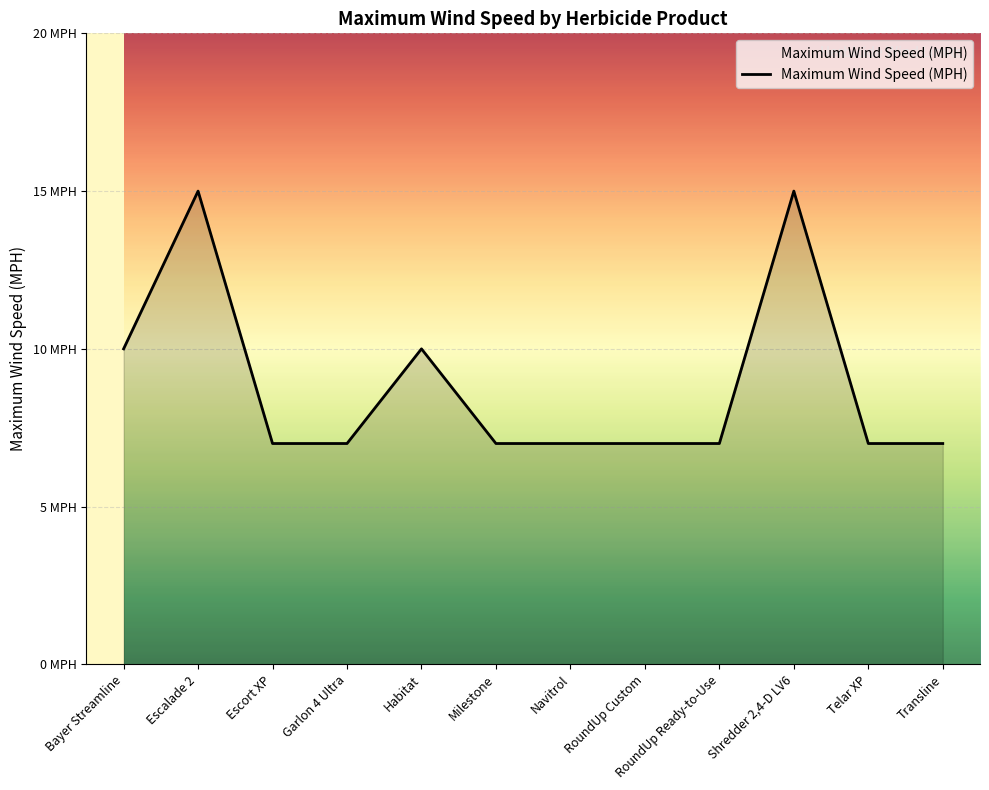

Reading left to right, transcribe all the data shown in this chart.

Bayer Streamline=10	Escalade 2=15	Escort XP=7	Garlon 4 Ultra=7	Habitat=10	Milestone=7	Navitrol=7	RoundUp Custom=7	RoundUp Ready-to-Use=7	Shredder 2,4-D LV6=15	Telar XP=7	Transline=7